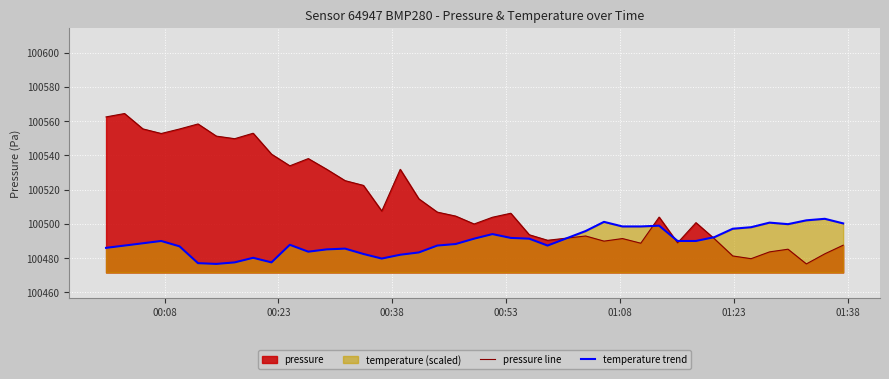

Which series has the largest total across all categories?

pressure line